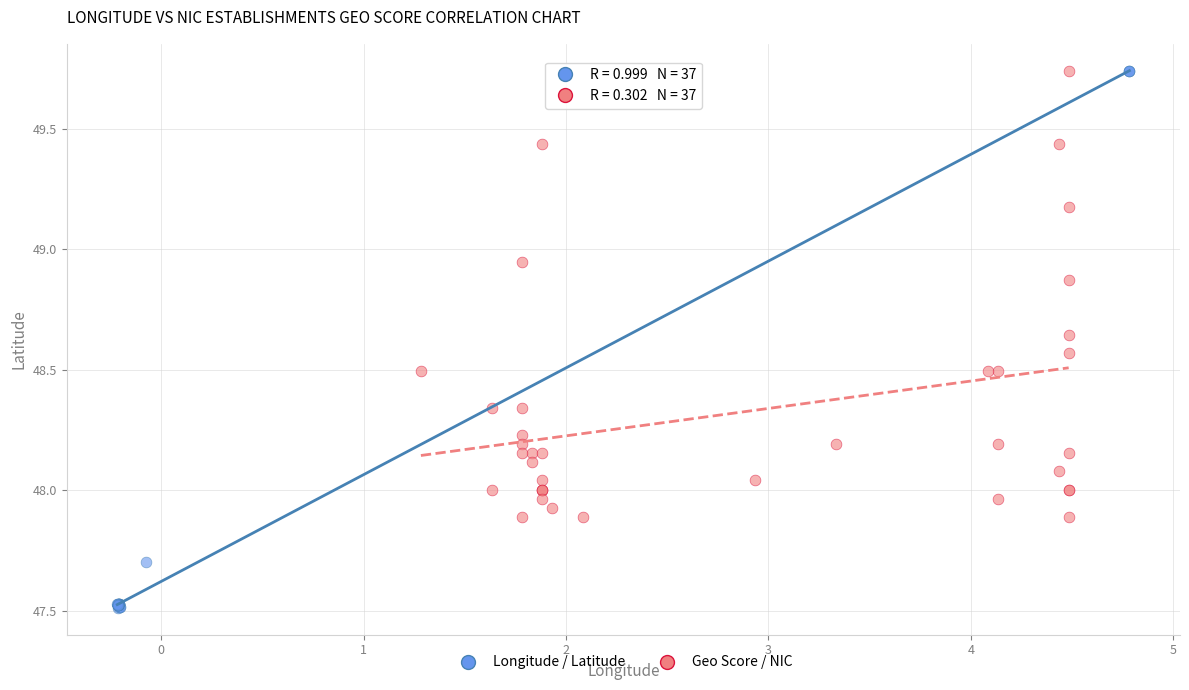

Which series has the widest spread of Y values?

Longitude / Latitude